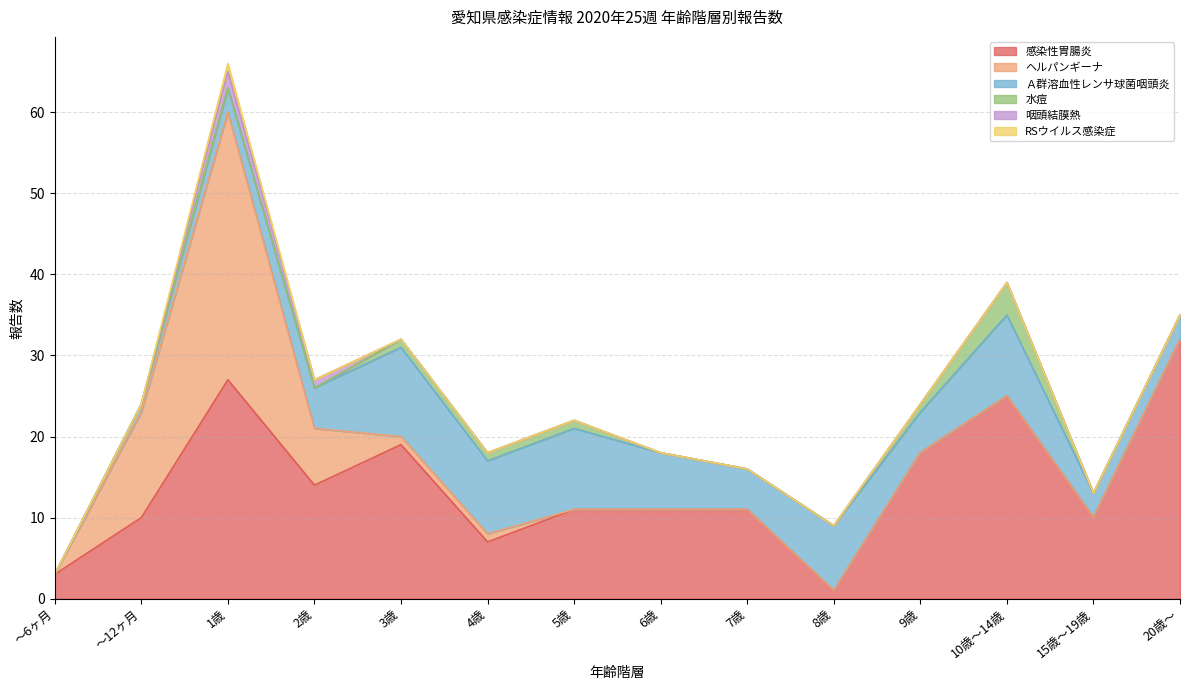

Rank the series by their maximum value, from lowest to highest.

RSウイルス感染症, 咽頭結膜熱, 水痘, Ａ群溶血性レンサ球菌咽頭炎, 感染性胃腸炎, ヘルパンギーナ